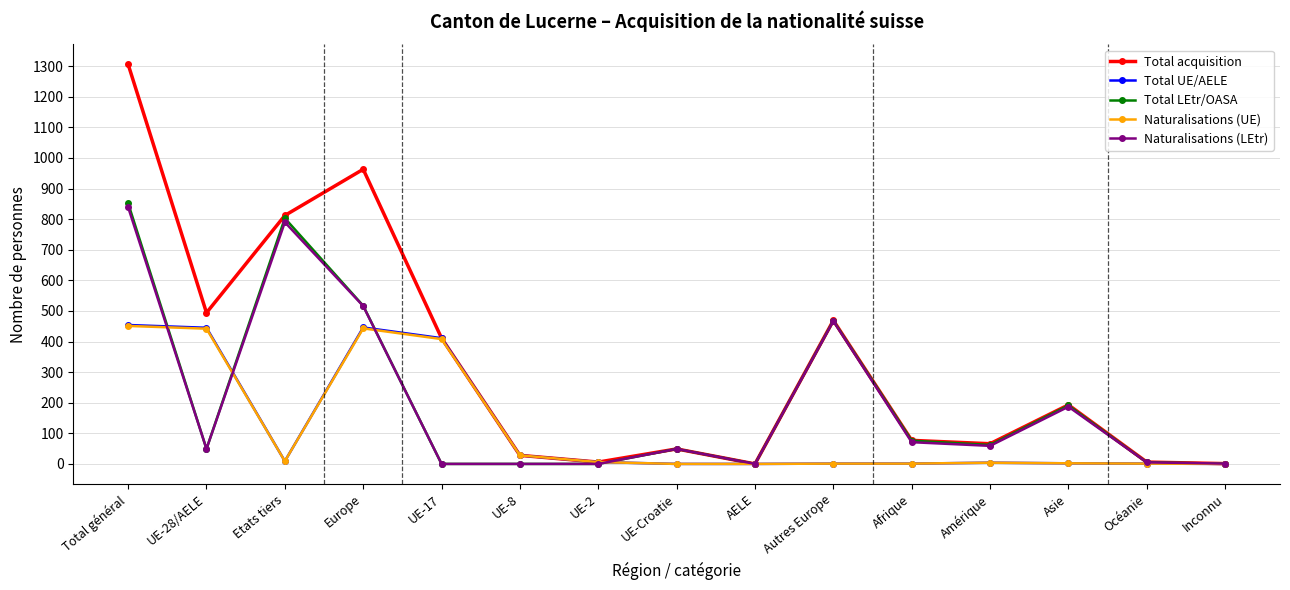

The Naturalisations (UE) series shows 0 at Inconnu. True or false?

True